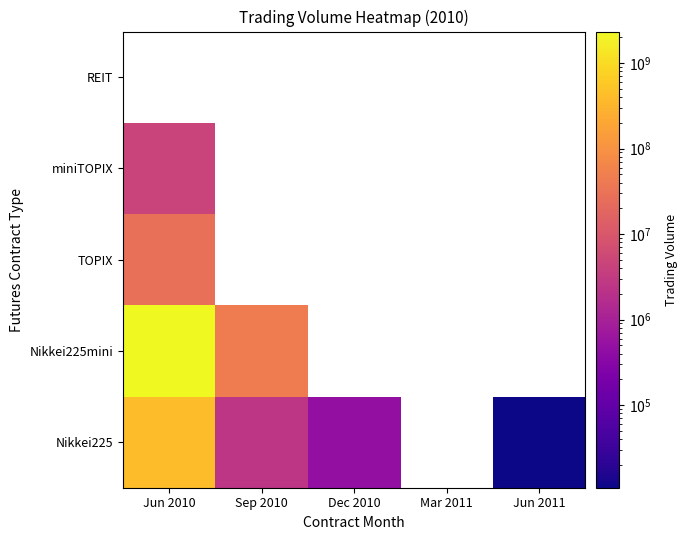

What is the approximate value of Nikkei225 at Jun 2010?

412723780.0